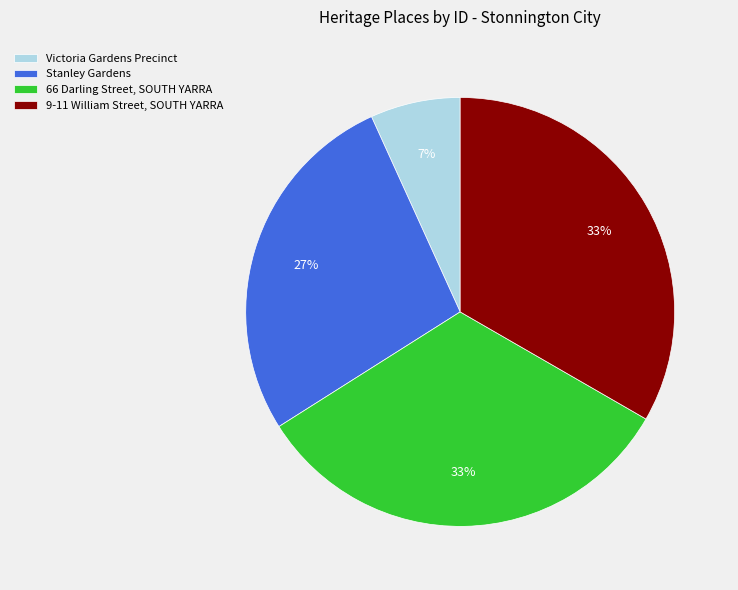

Which slice is the smallest?

Victoria Gardens Precinct